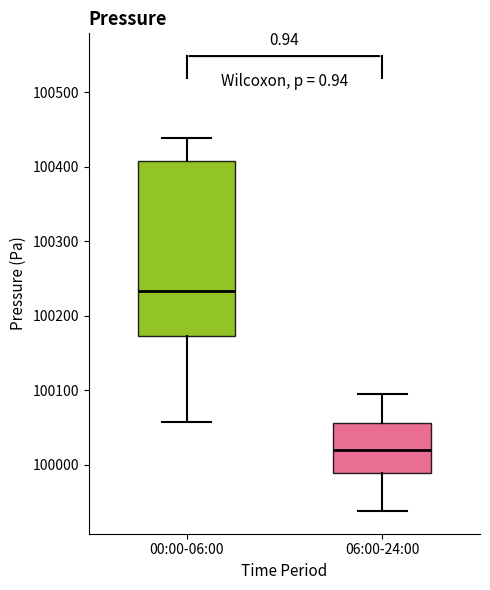

Reading left to right, transcribe this box plot: for each box, give where its median line is, the range the box spans, and where its two whiskers end, as read against the y-axis. The values are not printed on the chart, so give them approximately, as read against the axis.

00:00-06:00: median 100230, box 100170 to 100410, whiskers 100060 to 100440
06:00-24:00: median 100020, box 99990 to 100060, whiskers 99940 to 100100